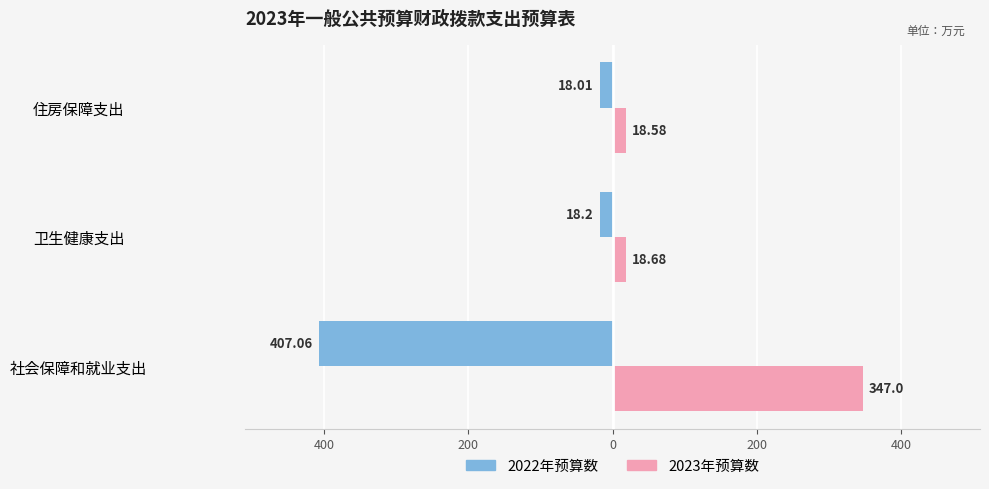

What are all the series names shown in the legend?

2022年预算数, 2023年预算数